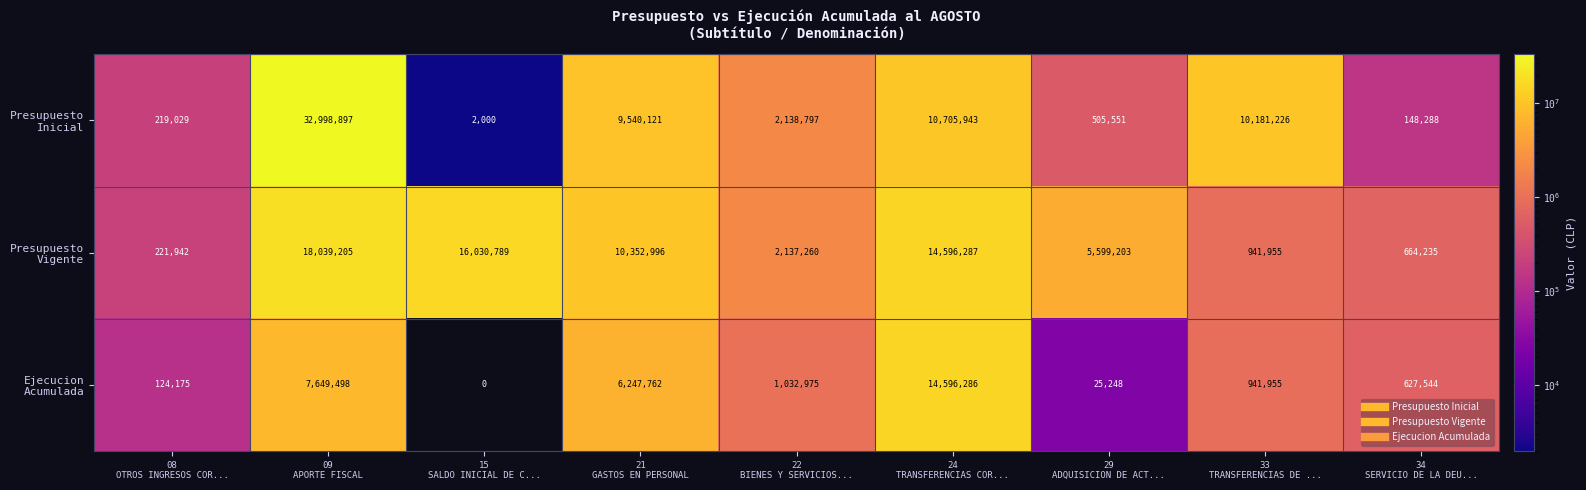

At how many categories does at least one series exceed 14453316?

3